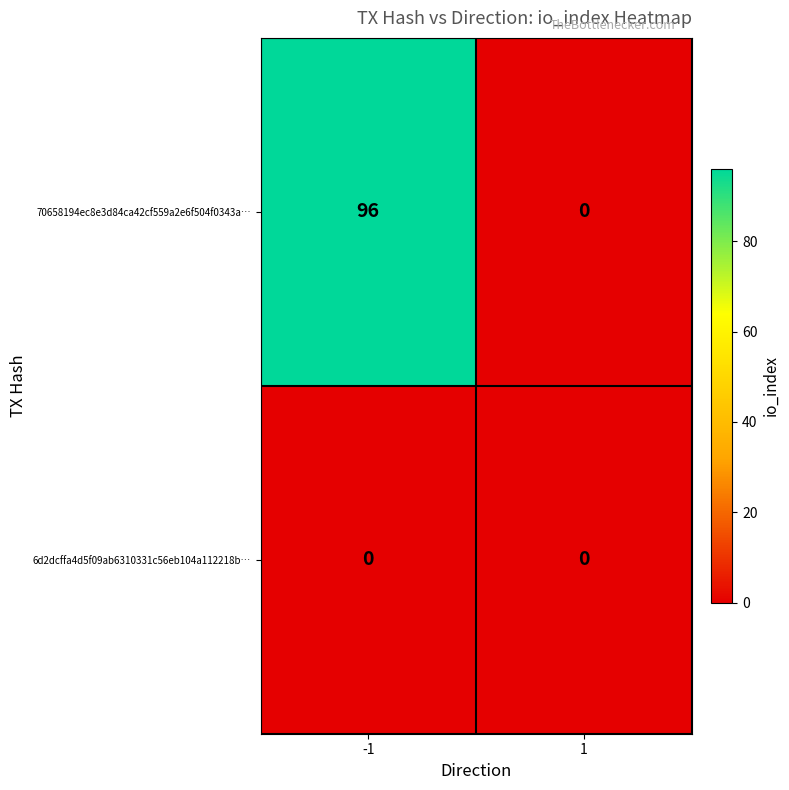

Is it true that 6d2dcffa4d5f09ab6310331c56eb104a112218b… equals 0 at 1?

True